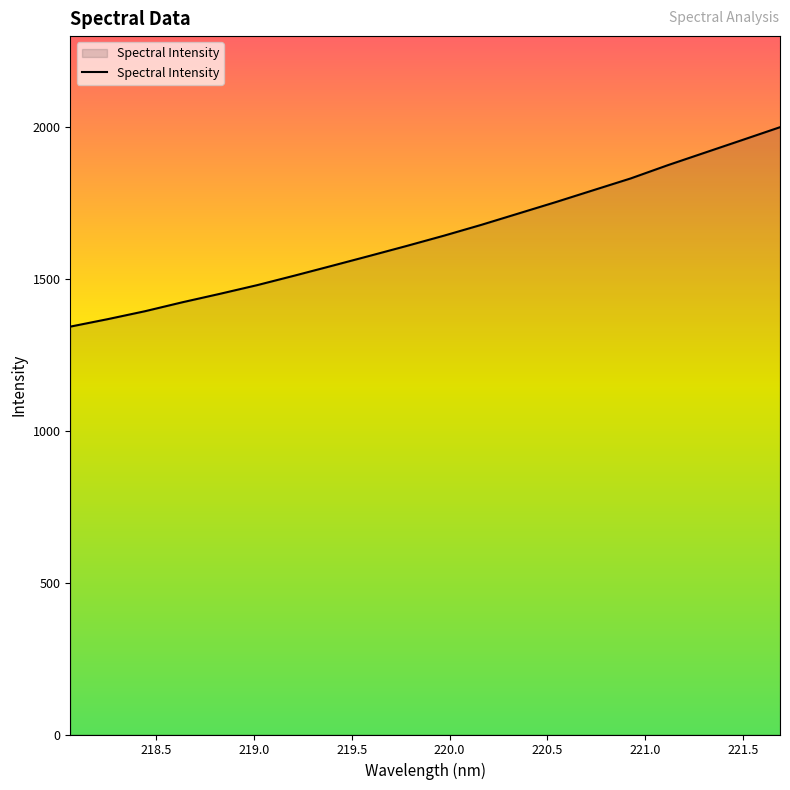

How many series are shown in this chart?

1